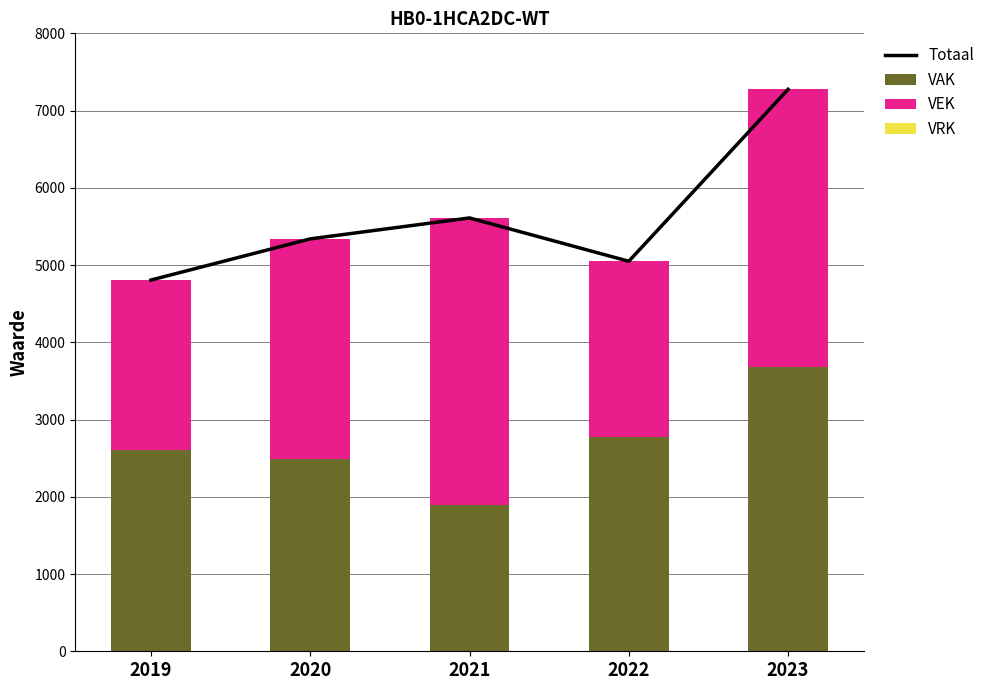

Is the value of Totaal at 2020 greater than the value of VEK at 2021?

Yes